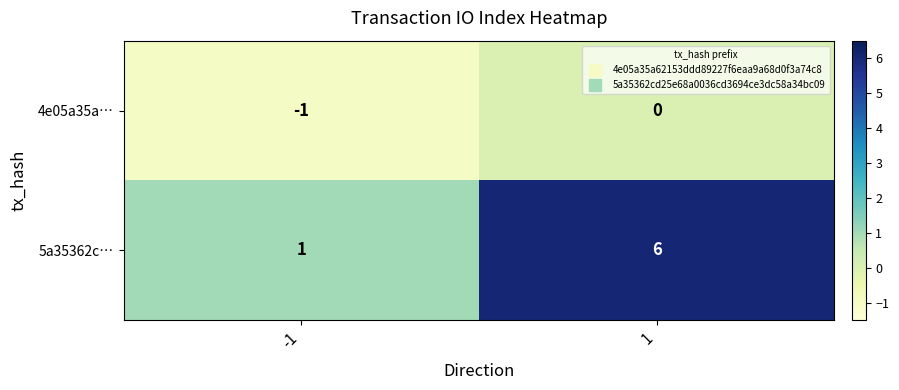

The 5a35362c… series shows 6 at 1. True or false?

True